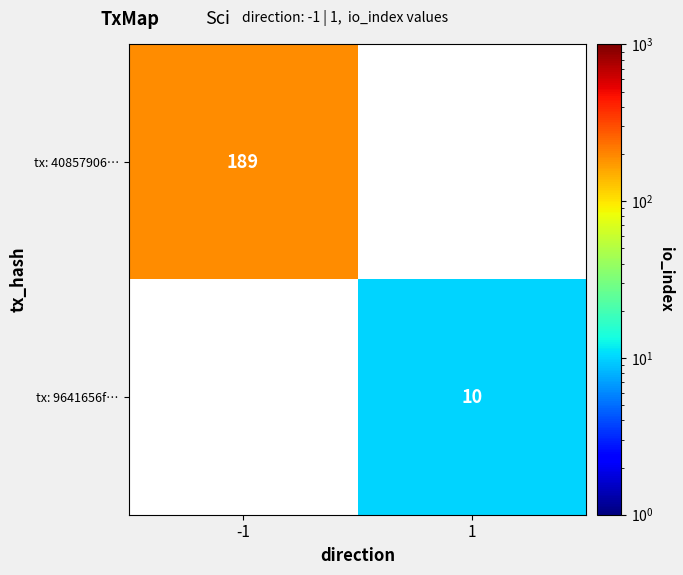

The tx: 40857906… series shows 60 at -1. True or false?

False